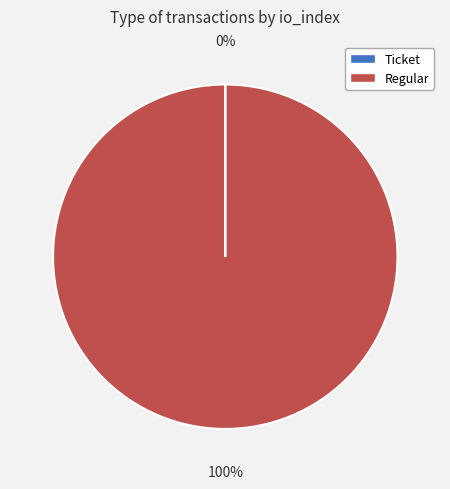

To the nearest percent, what portion does Regular represent?

100%